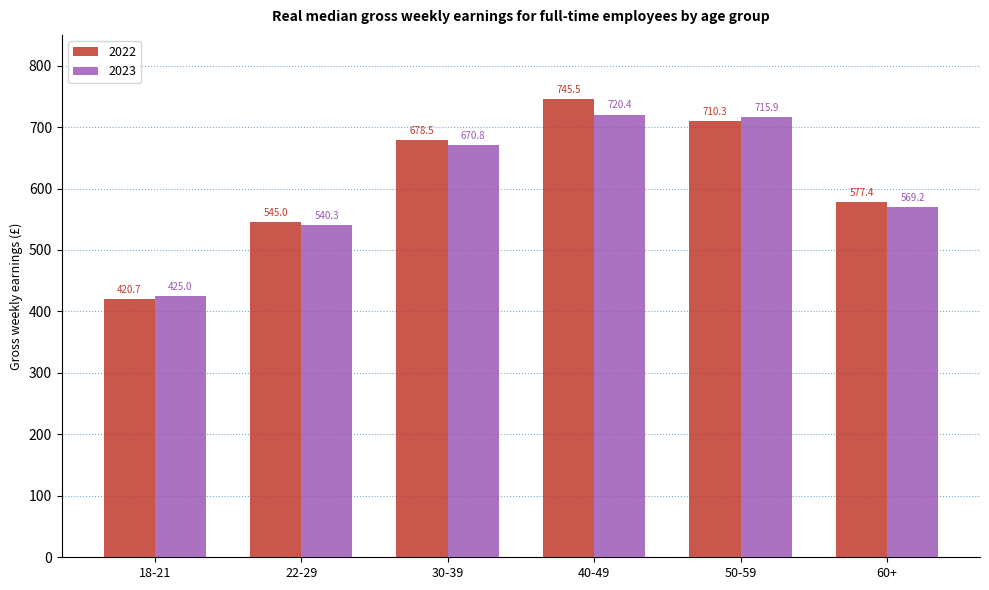

Reading left to right, what are all the values shown in this chart?

2022: 420.7	545.0	678.5	745.5	710.3	577.4
2023: 425.0	540.3	670.8	720.4	715.9	569.2